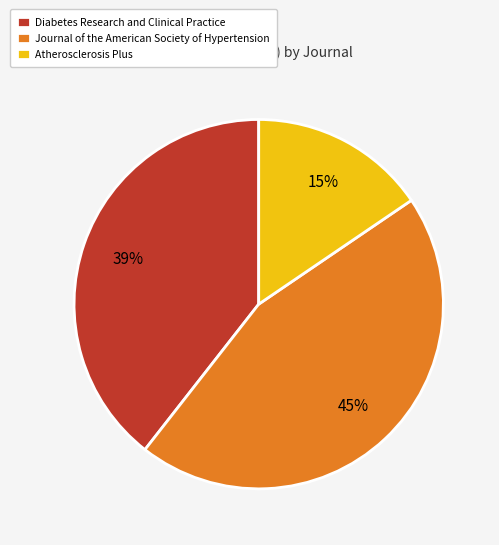

To the nearest percent, what is the difference between the Diabetes Research and Clinical Practice and Atherosclerosis Plus slice percentages?

24%